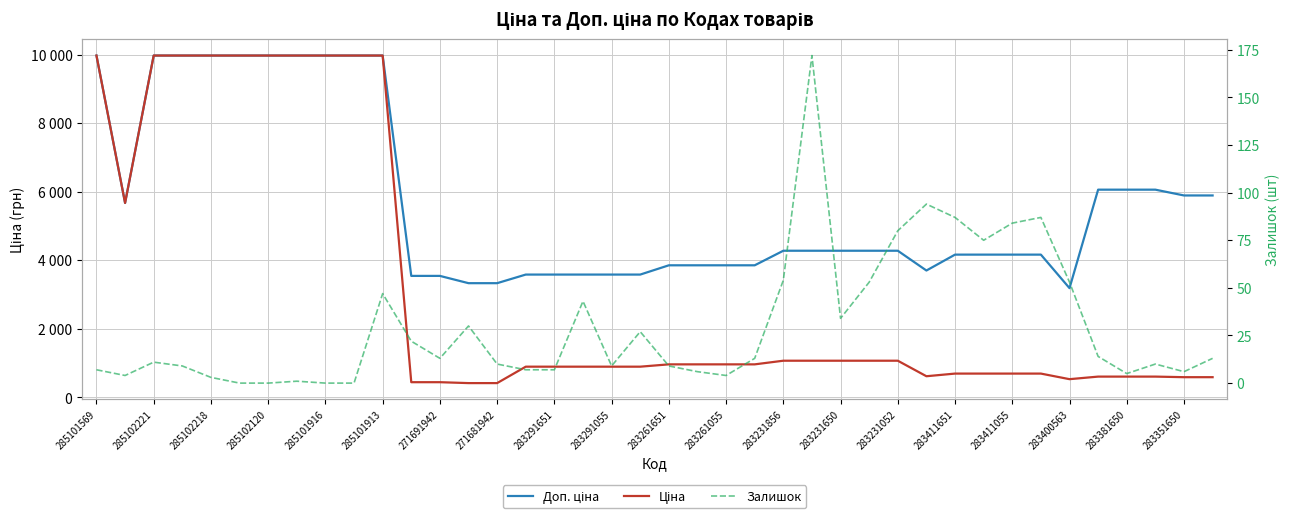

Rank the series by their average value, from lowest to highest.

Залишок, Ціна, Доп. ціна